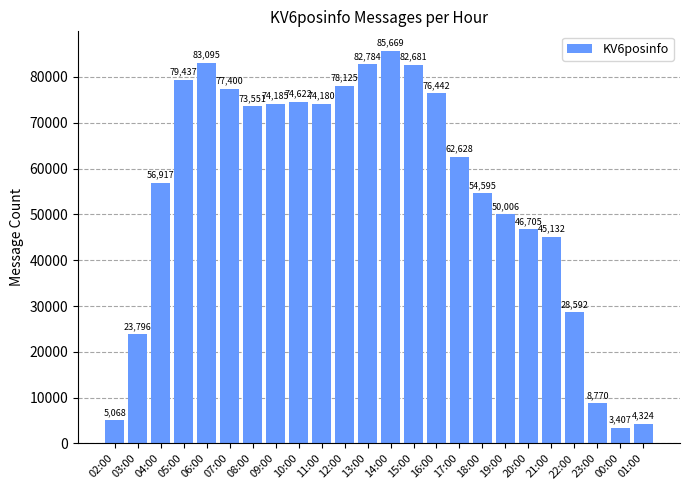

What is the ratio of the value at 05:00 to the value at 01:00?

18.4